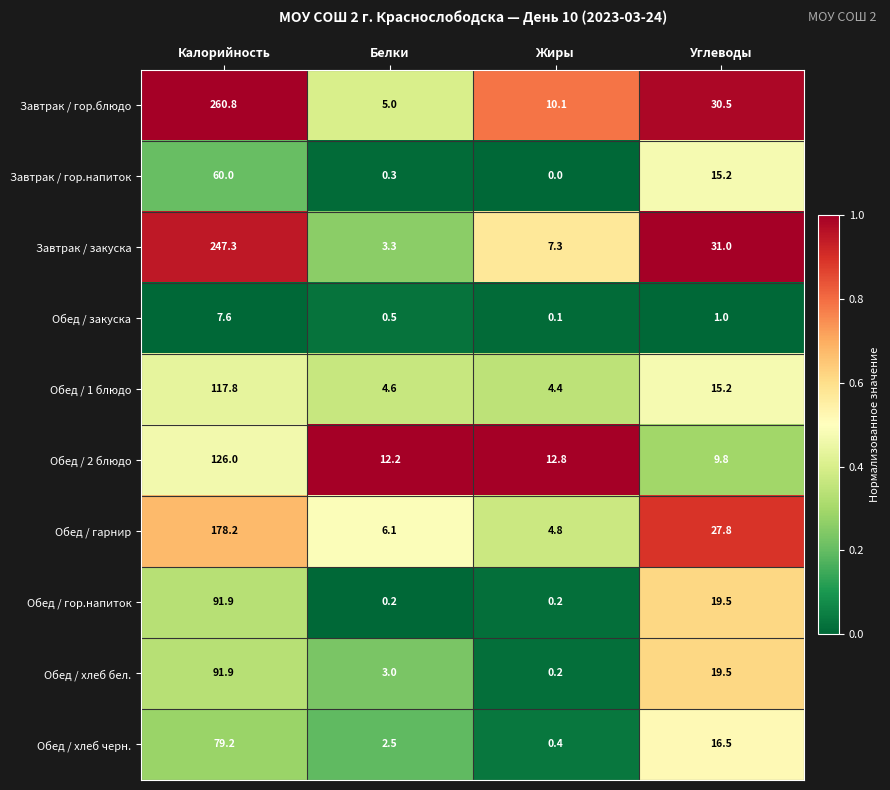

Which series changed the most between Жиры and Углеводы?

Завтрак / закуска